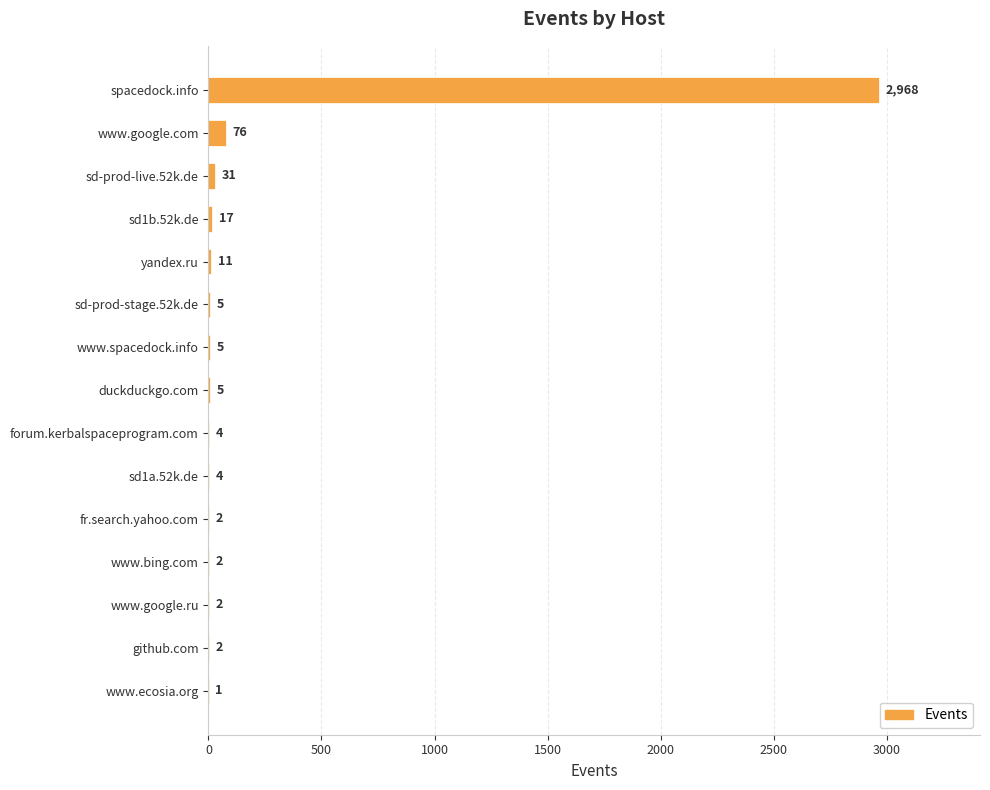

Is it true that the value at fr.search.yahoo.com is 2?

True